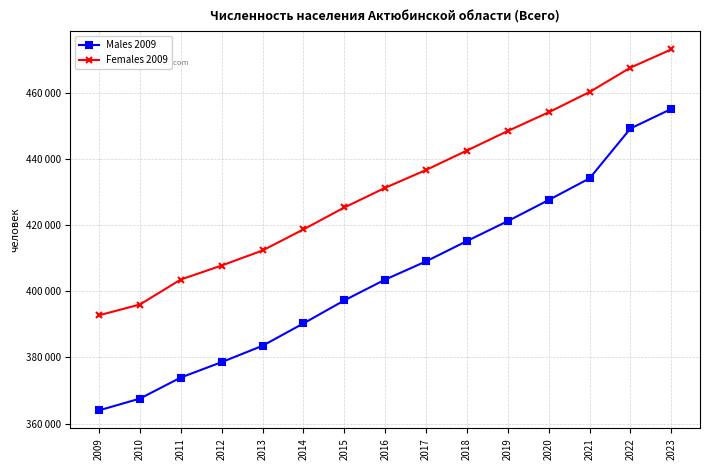

Which has a higher value, 2020 or 2013?

2020